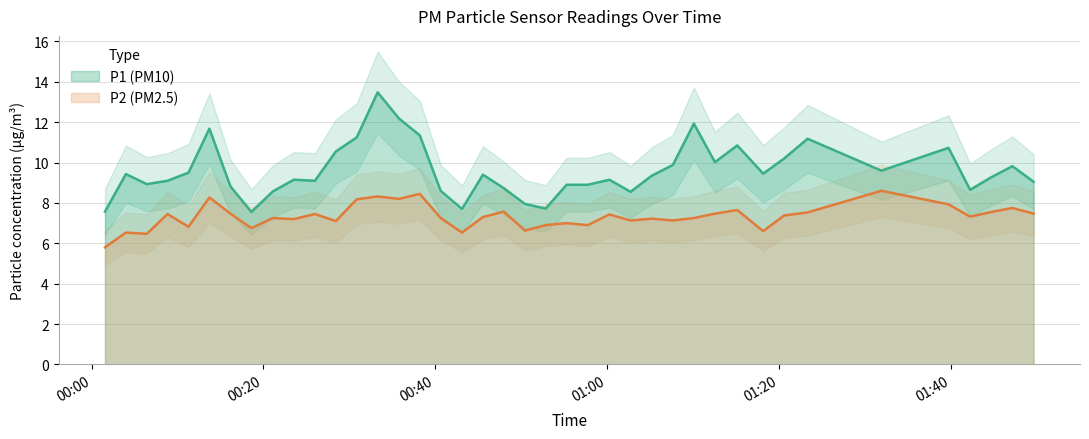

Count the number of data series in this chart.

2